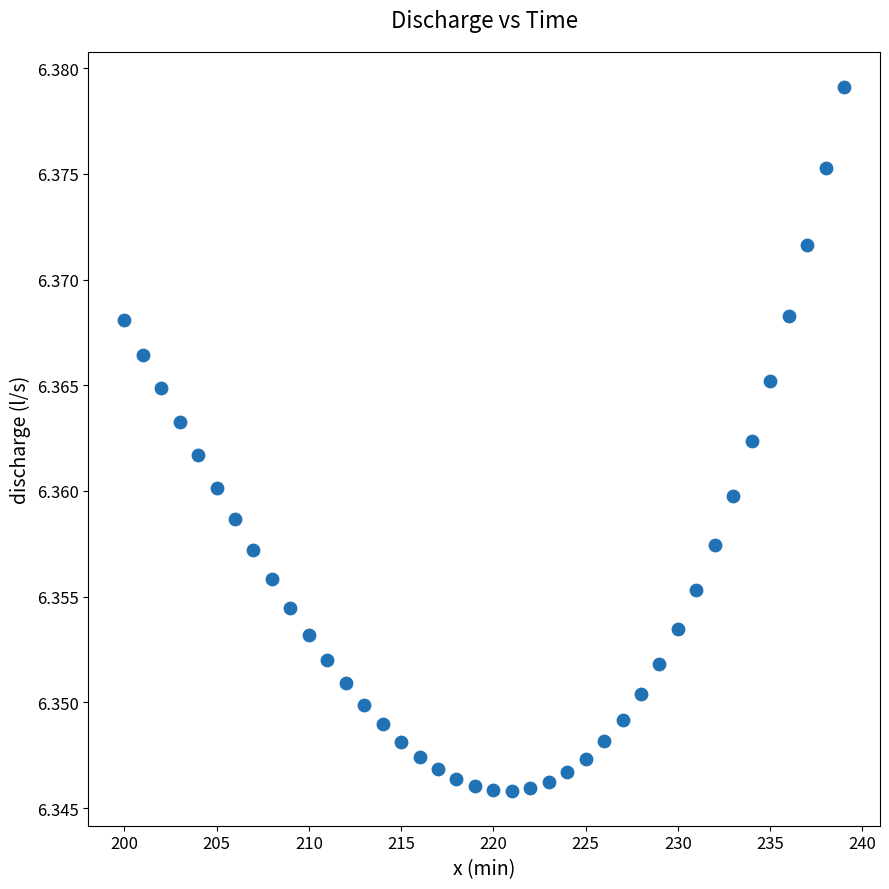

What is the range of X values (max minus min)?

39.0